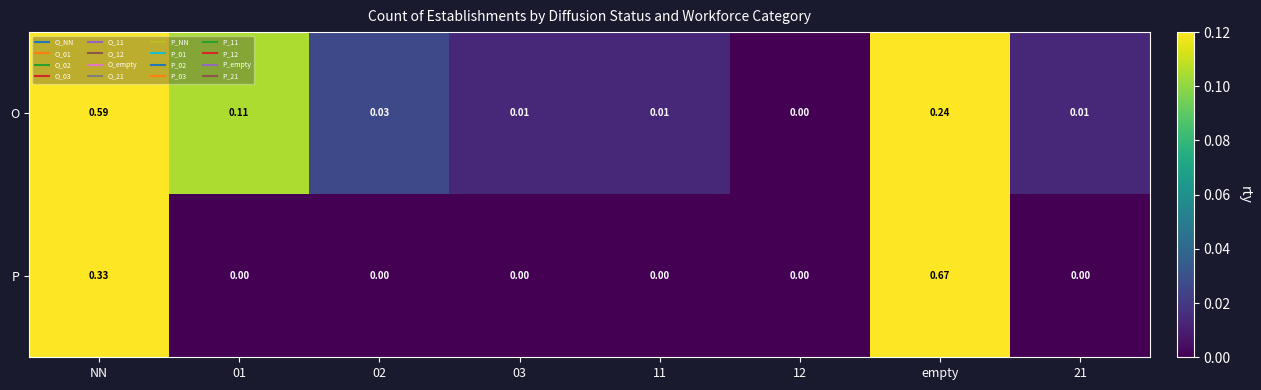

At which category is the sum across all series the highest?

NN